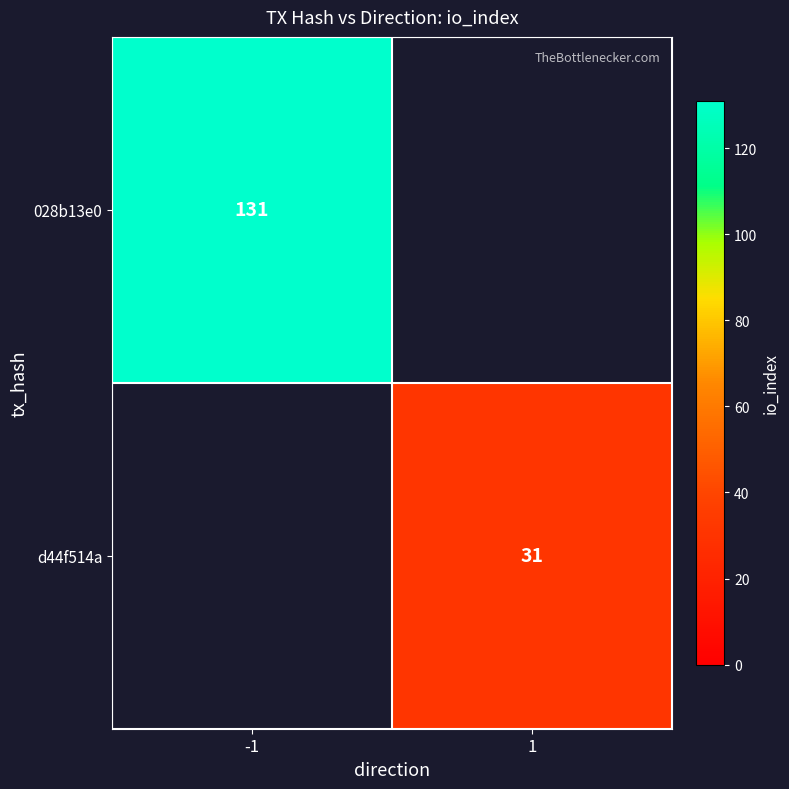

The d44f514a series shows 31 at 1. True or false?

True